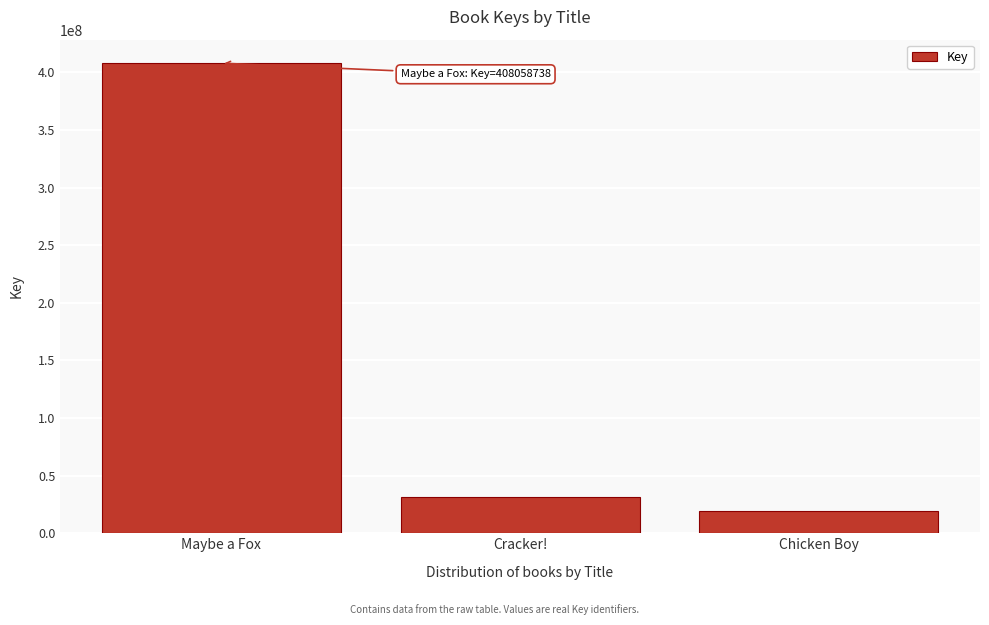

What is the difference between the maximum and minimum values?

388721922